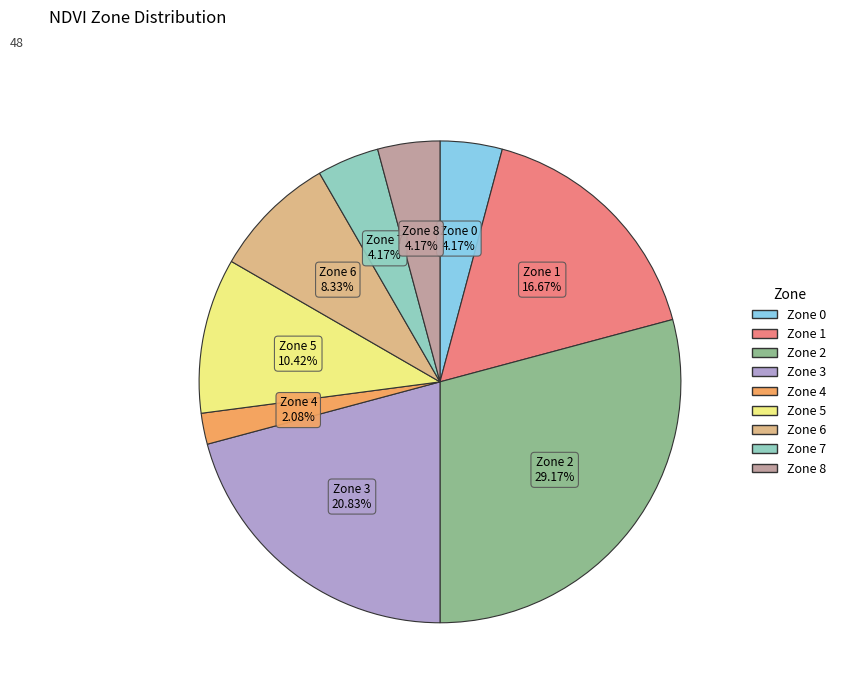

Is there any slice that represents more than half of the pie?

No